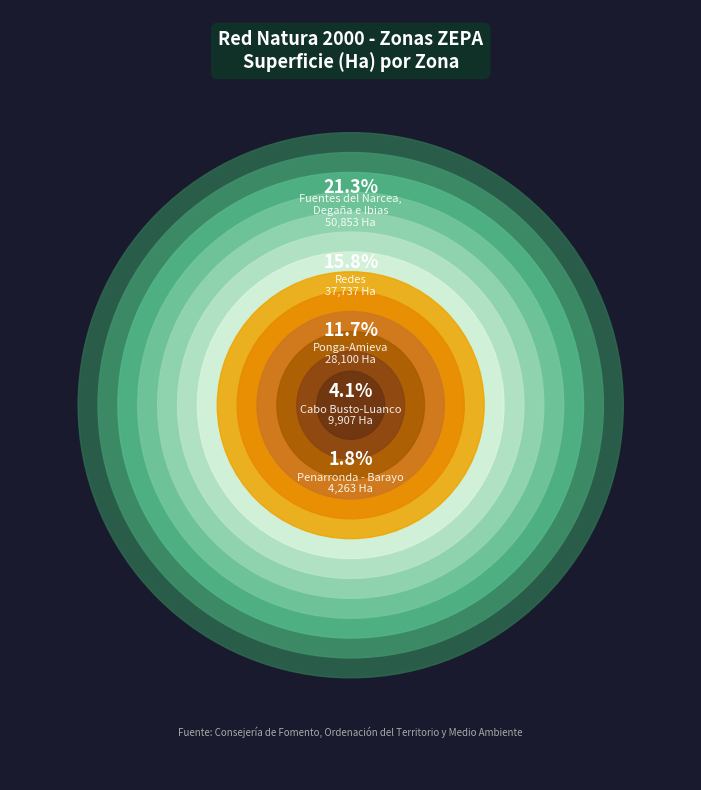

To the nearest percent, what percentage of the pie is Picos de Europa?

10%